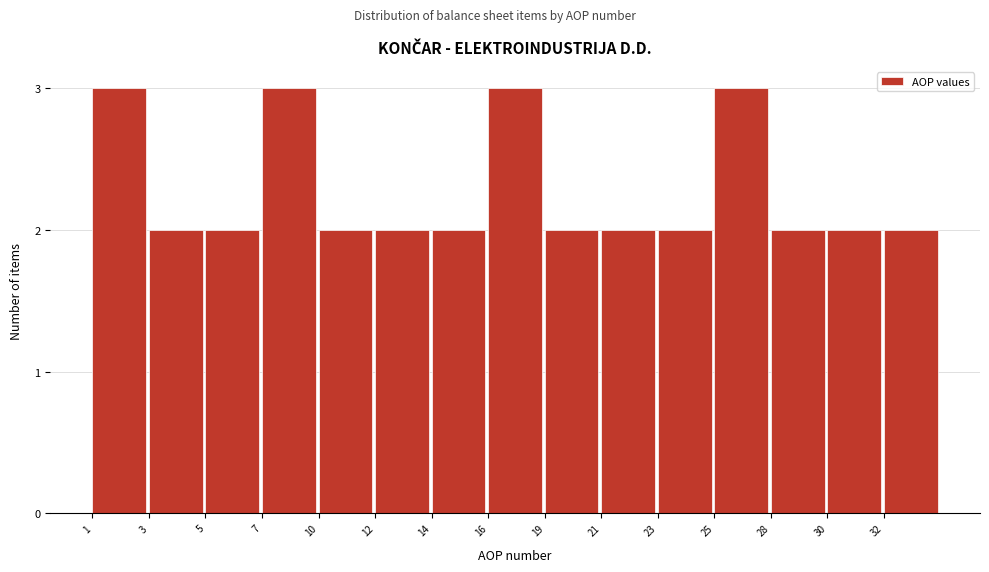

Reading left to right, what are all the values shown in this chart?

3	2	2	3	2	2	2	3	2	2	2	3	2	2	2